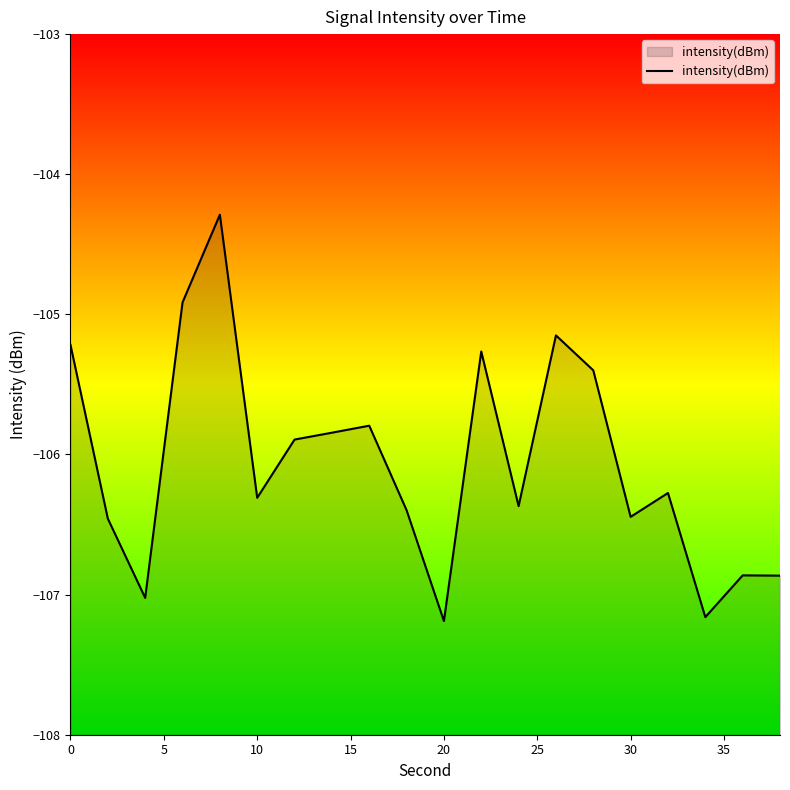

Read the value at 30.

-106.4